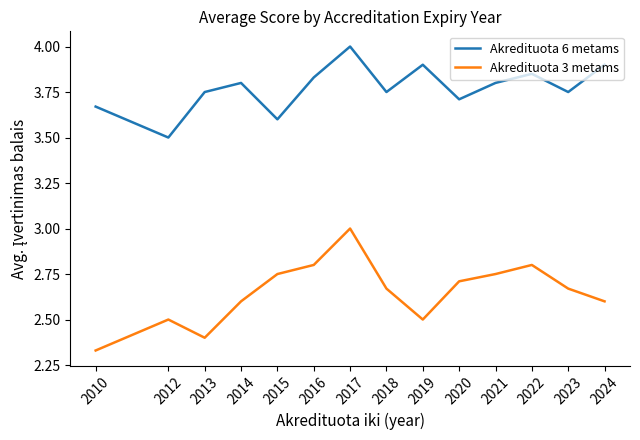

At which label is Akredituota 3 metams closest to 2?

2010